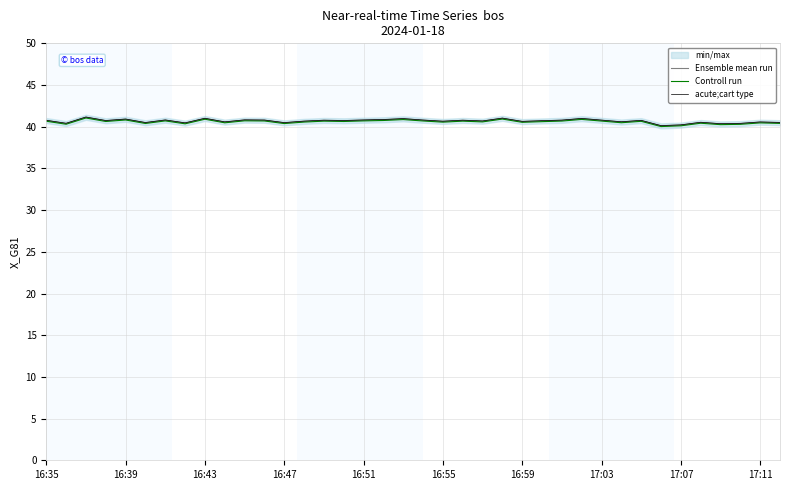

The Controll run series shows 24.5 at 16:39. True or false?

False